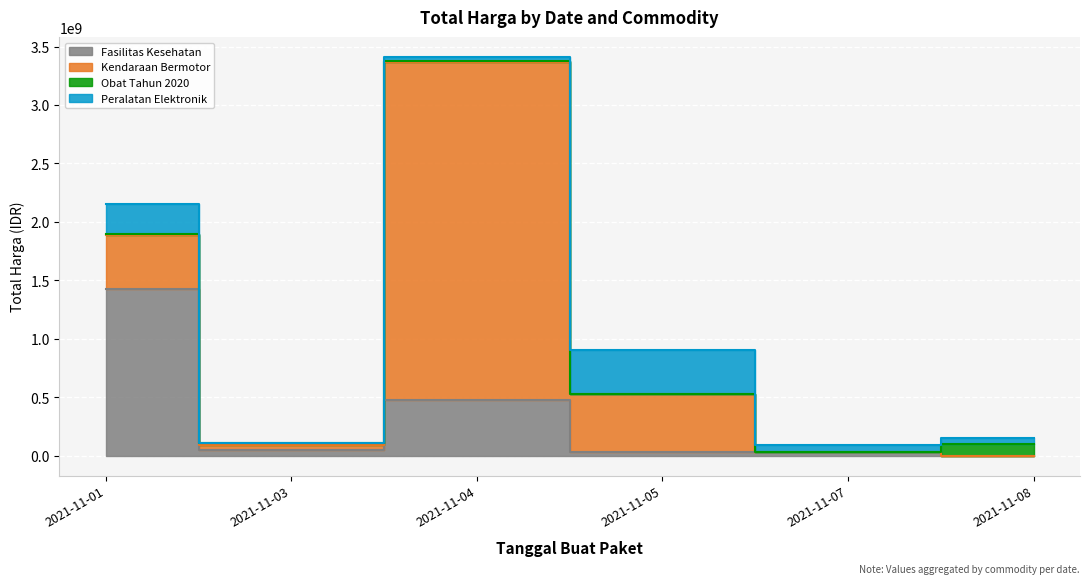

Reading left to right, extract all data points from this chart.

Fasilitas Kesehatan: 1425867900	49730040	477600000	34000000	32441200	577875
Kendaraan Bermotor: 464002100	39440000	2892122000	493000000	0	0
Obat Tahun 2020: 9180000	15513960	7401240	333600	78000	98772570
Peralatan Elektronik: 250350000	4350000	34292000	373404000	56152800	51601000